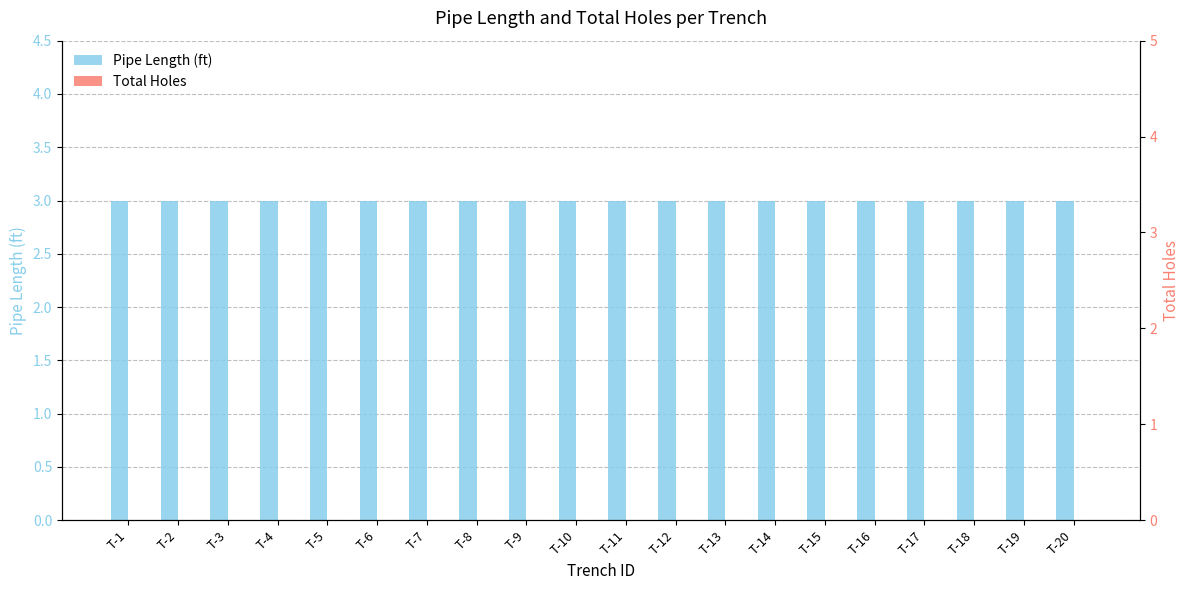

What is the total value across all series at T-7?

3